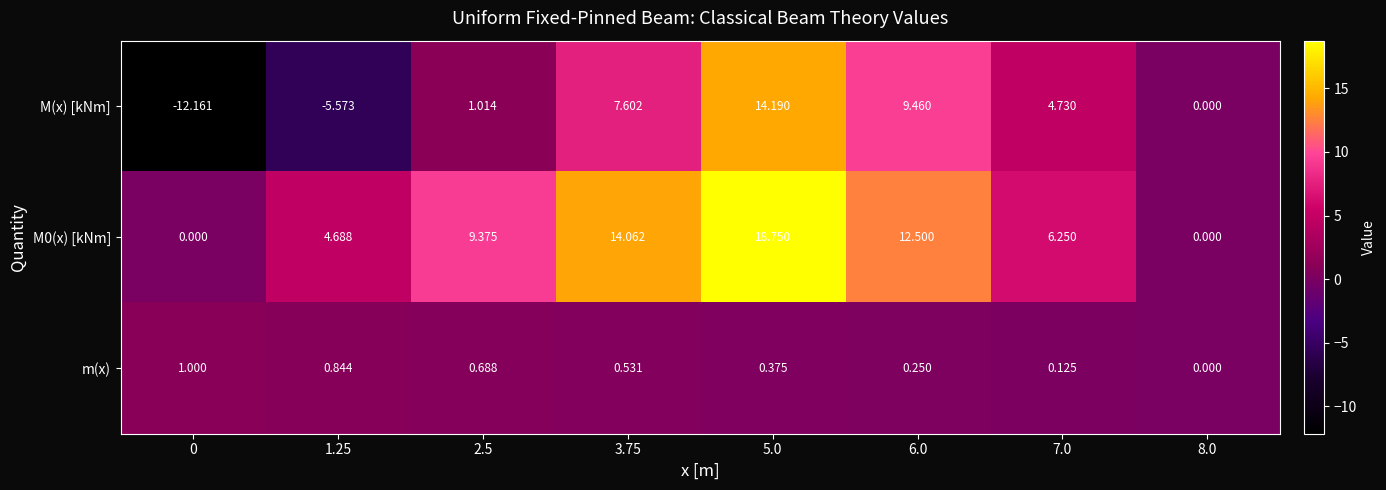

List the series in order of their peak value, lowest first.

m(x), M(x) [kNm], M0(x) [kNm]